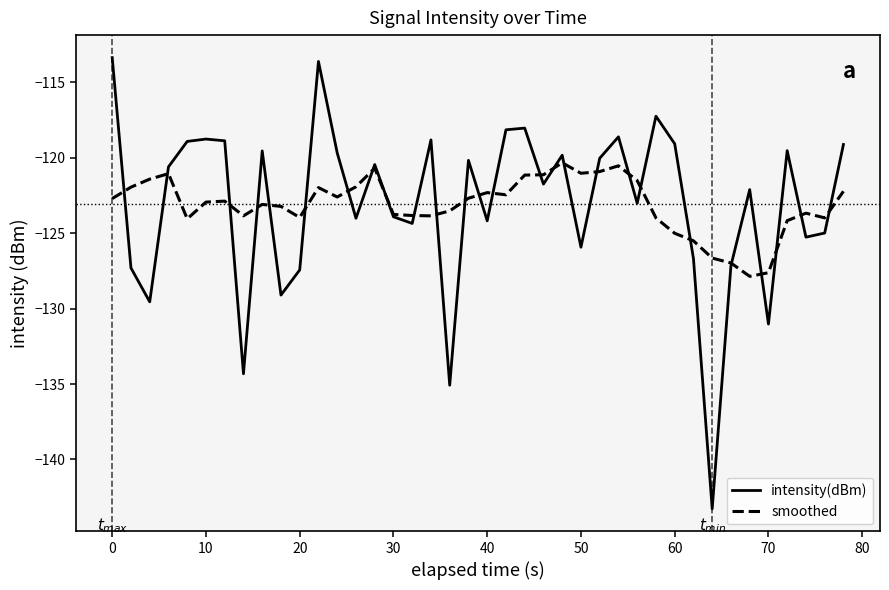

True or false: smoothed and intensity(dBm) cross at least once.

True